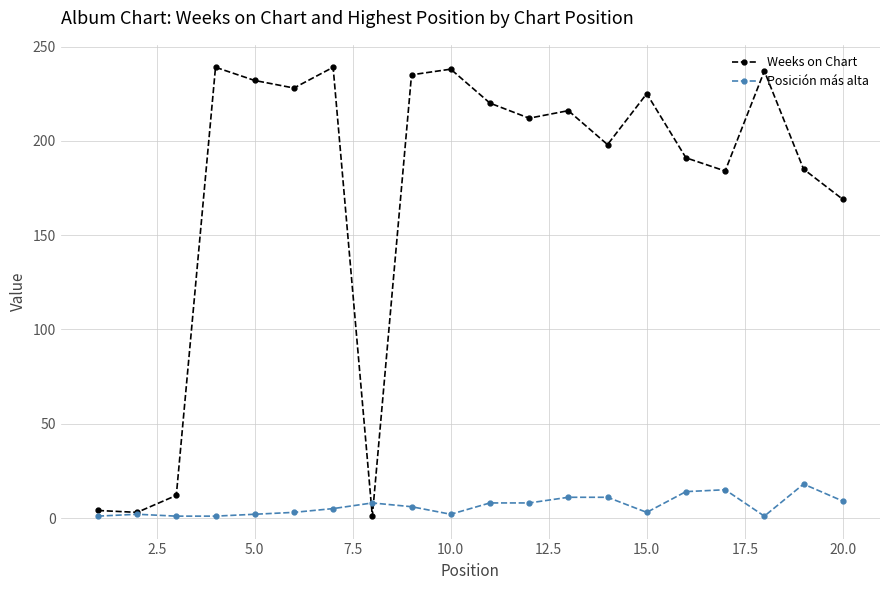

Which series has the largest range (max minus min)?

Weeks on Chart